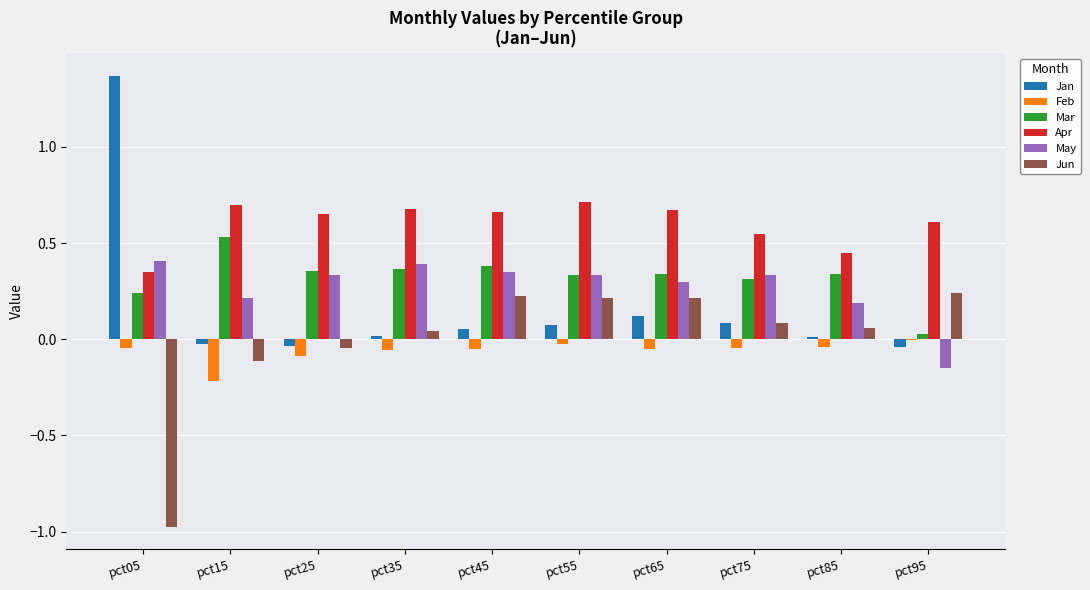

Which label corresponds to the largest value in the chart?

pct05